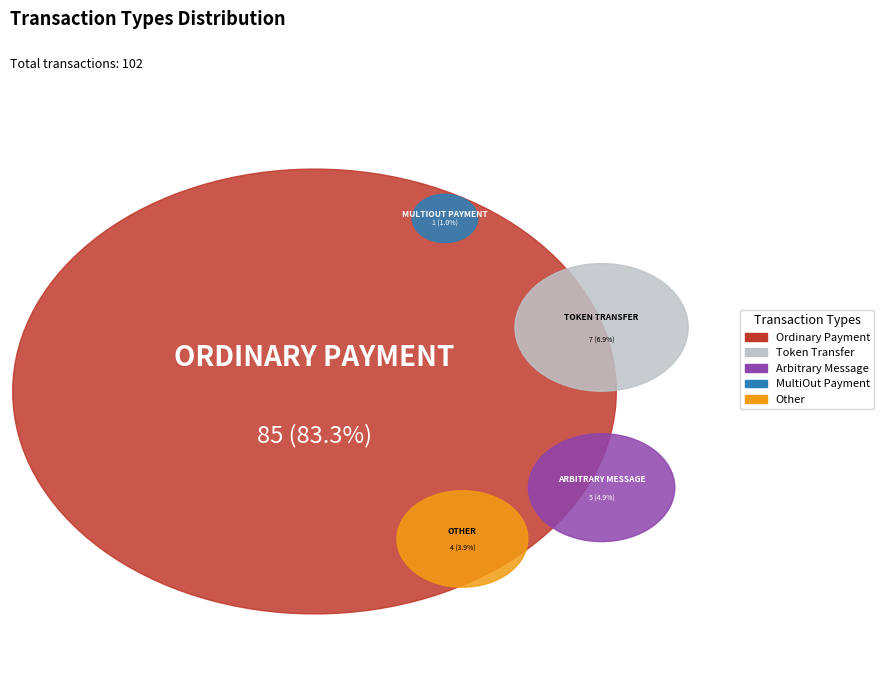

How many segments does this pie chart have?

5